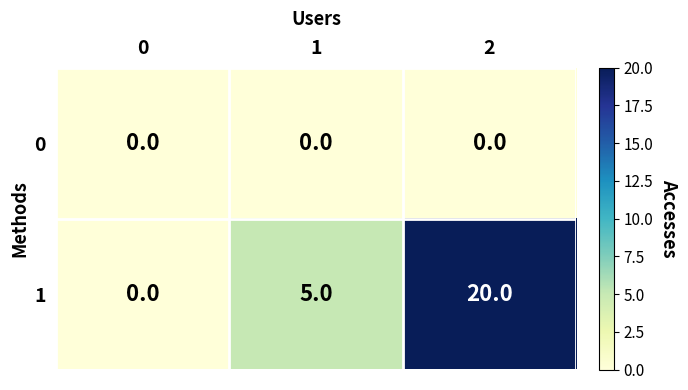

Which series has the largest range (max minus min)?

1